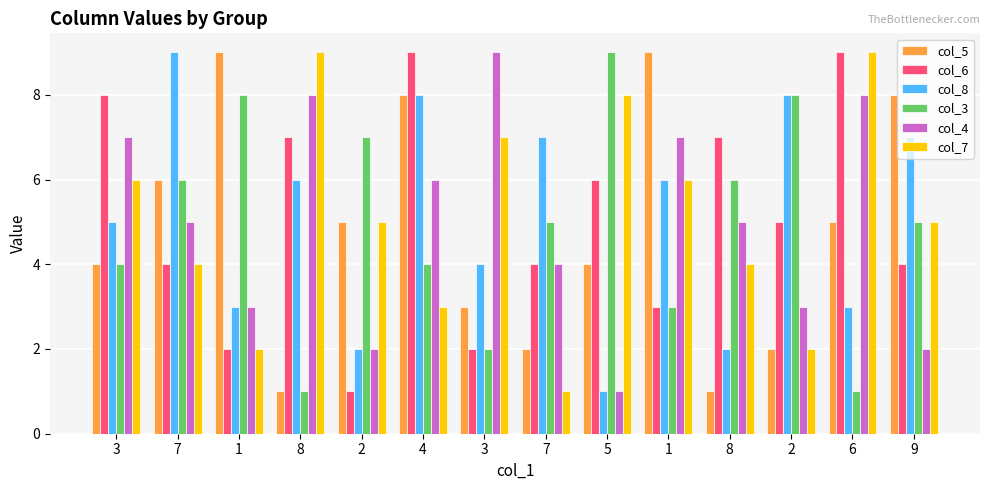

What are all the series names shown in the legend?

col_5, col_6, col_8, col_3, col_4, col_7